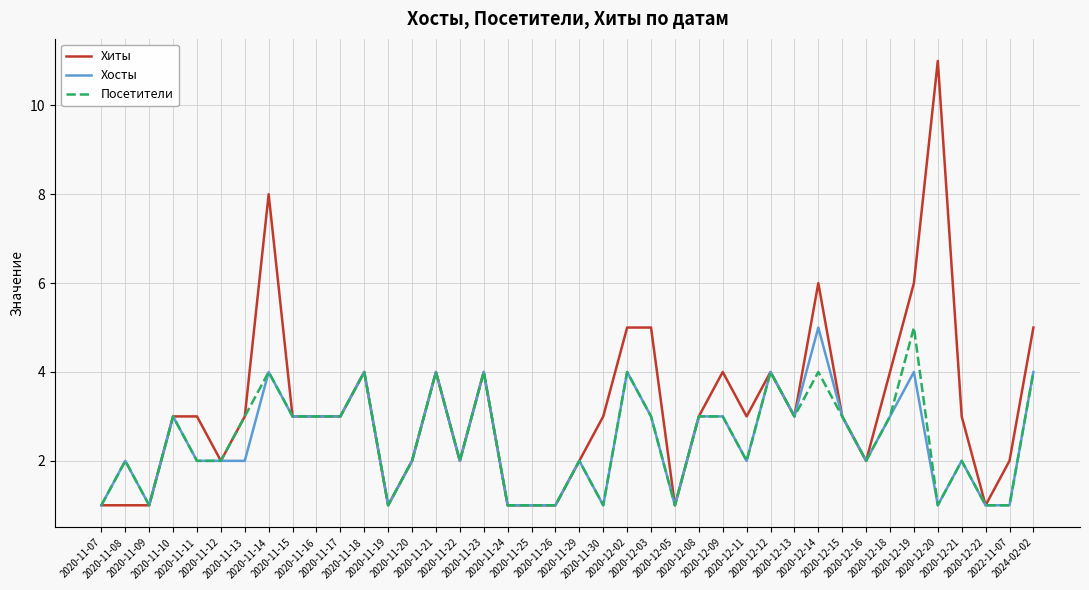

What is the maximum value shown in the chart?

11